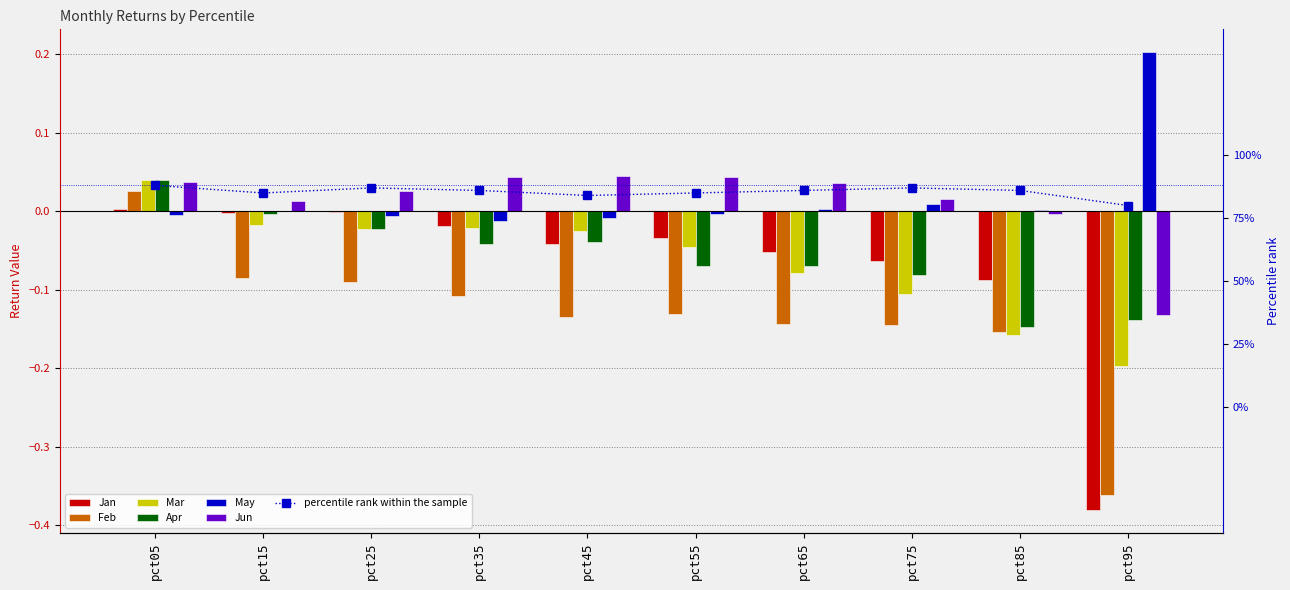

Are the bars horizontal?

No